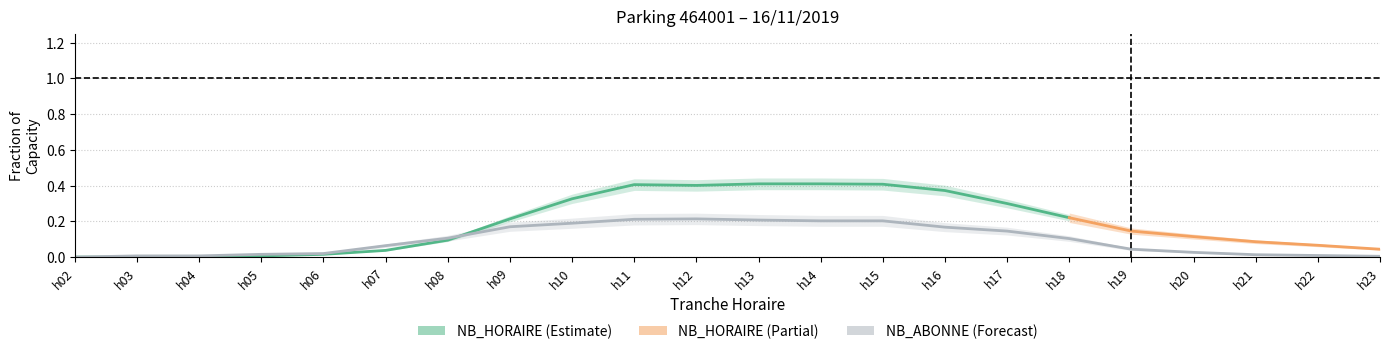

Where is the first local maximum?

12